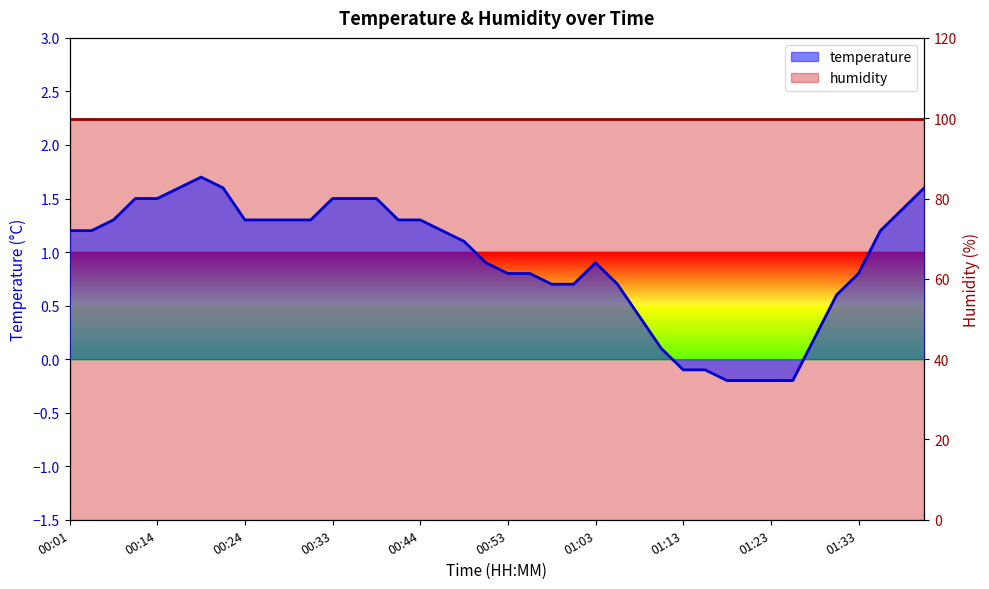

What position from the left is 00:26?

10